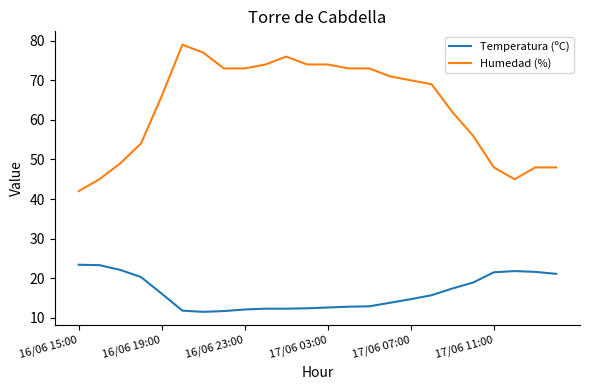

What is the maximum value for Humedad (%)?

79.0